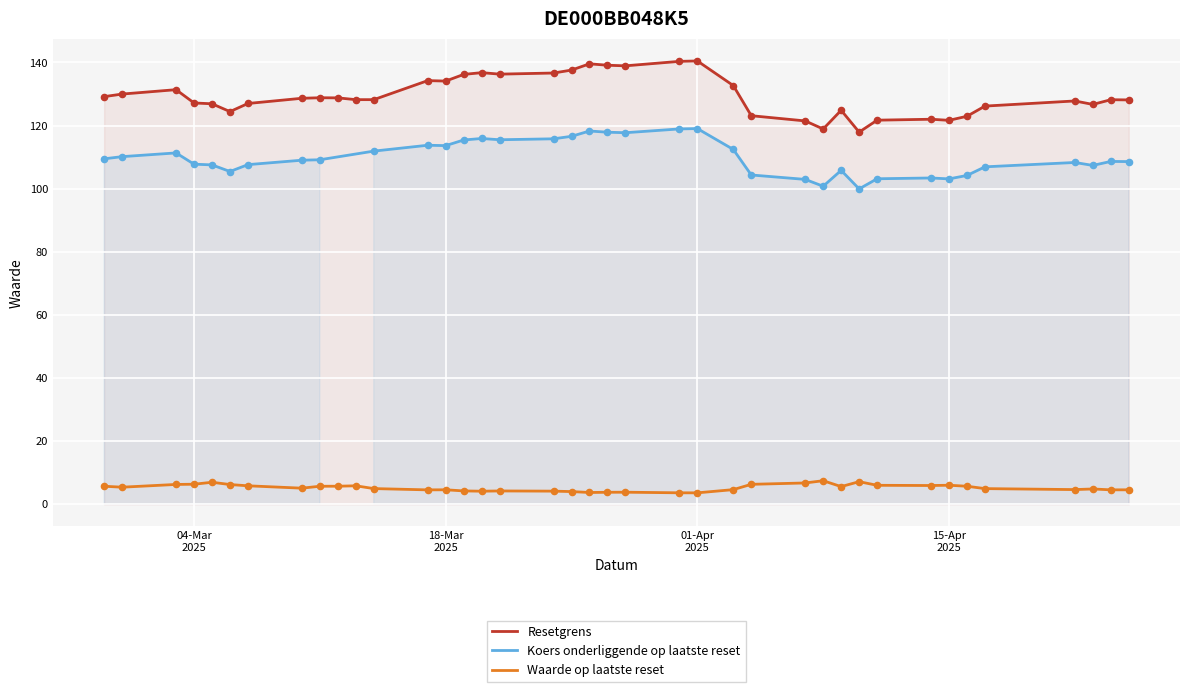

Which series reaches the maximum Y coordinate?

Resetgrens